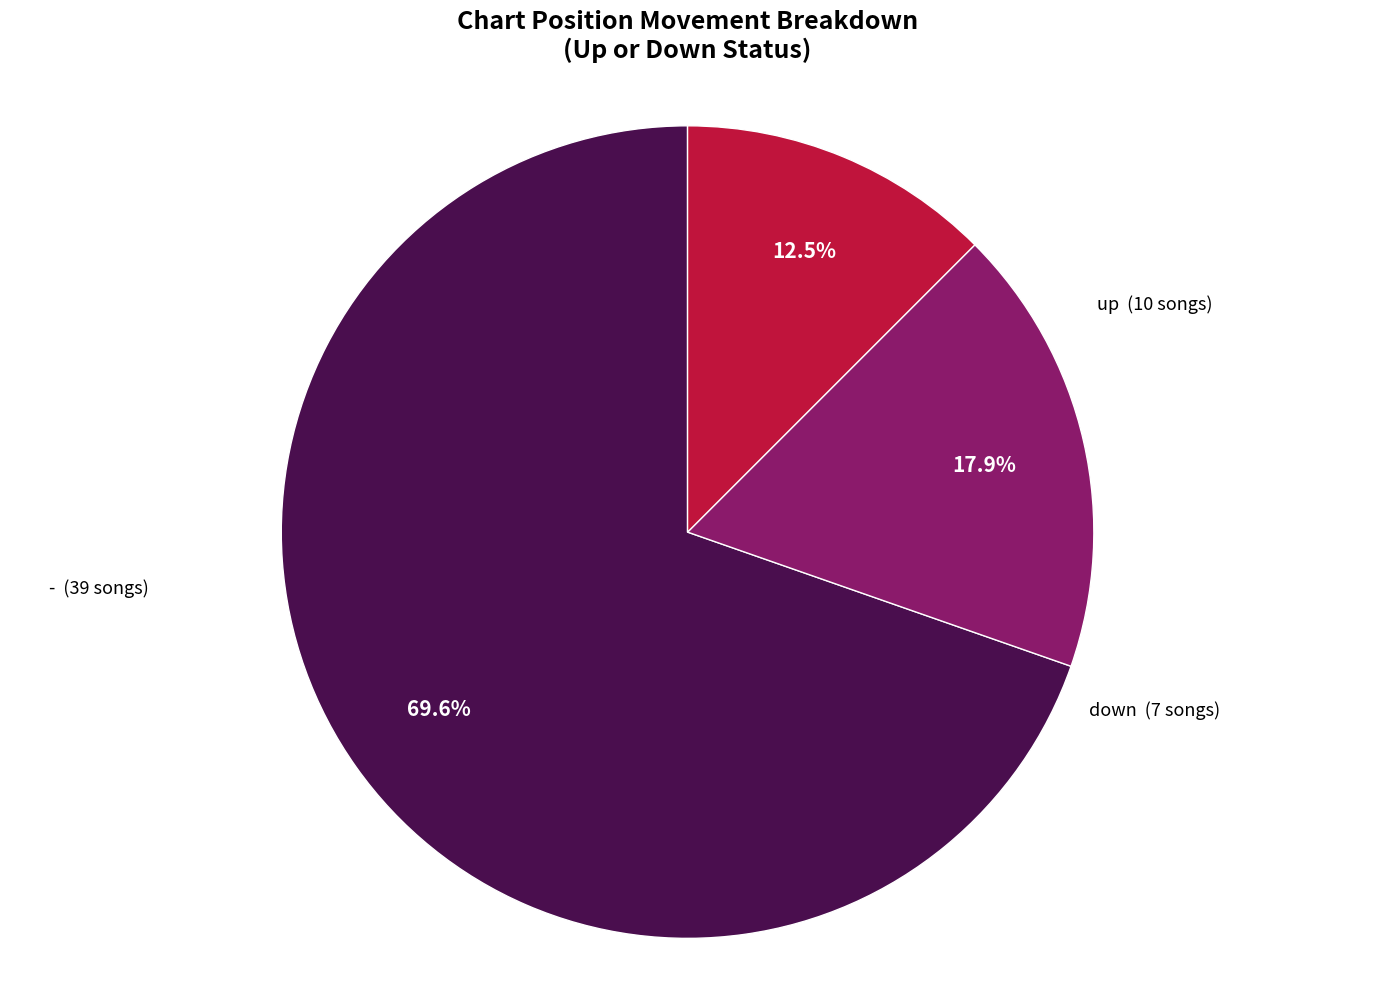

Is there any slice that represents more than half of the pie?

Yes